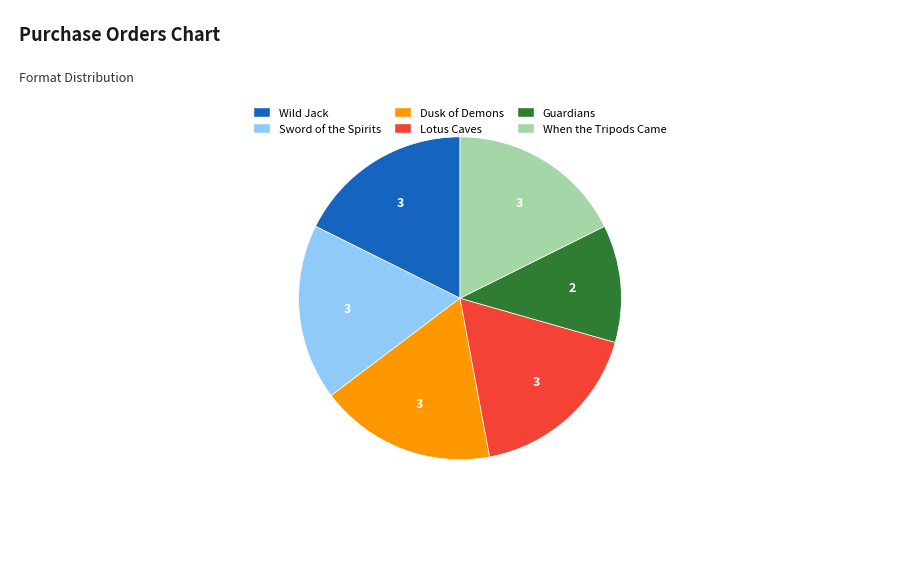

Is it true that Sword of the Spirits is 5% of the pie?

False